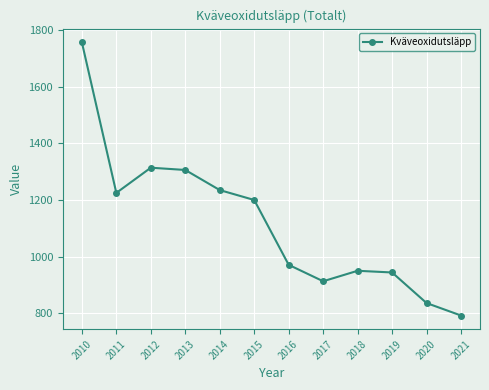

What is the sum of the values at 2014 and 2017?

2148